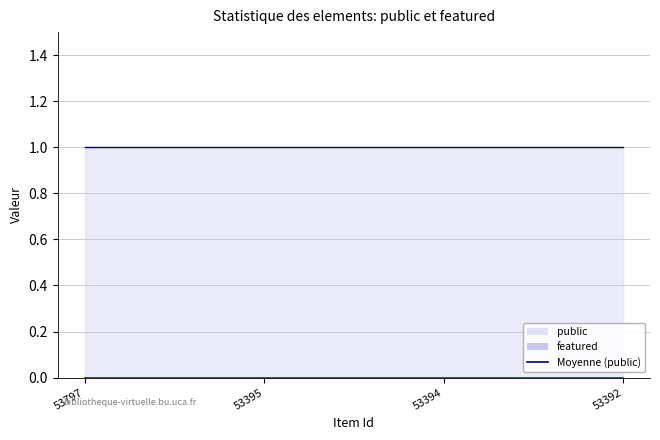

True or false: public has more than 0 interior local peaks.

False